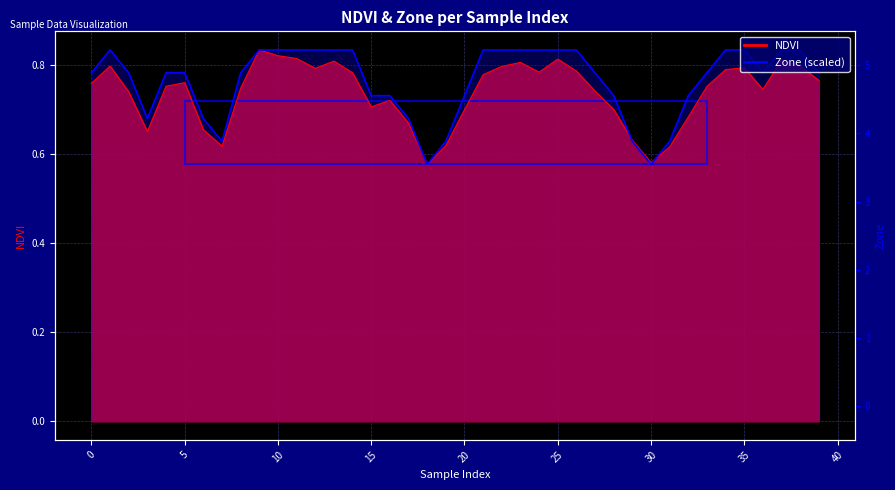

In NDVI, how many points are lower than both neighbors (excluding endpoints)?

8